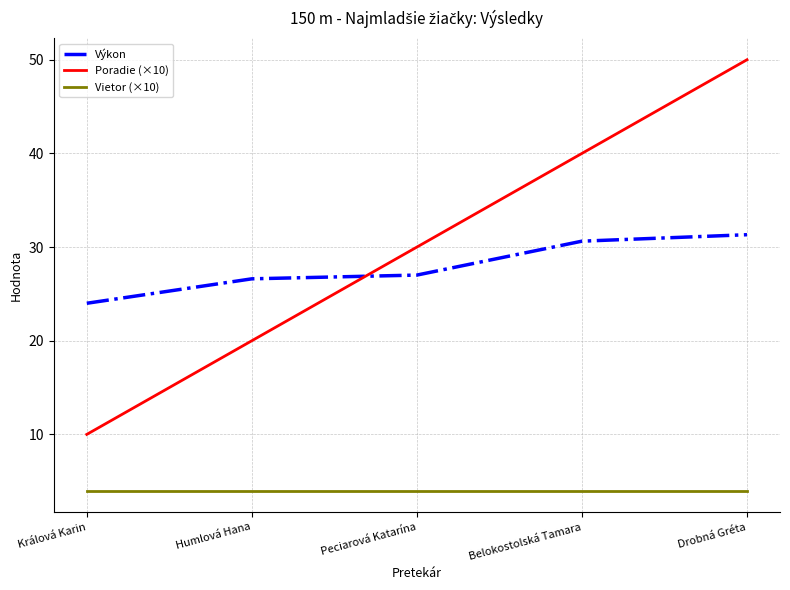

What is the difference between the highest and lowest values at Humlová Hana?

22.6